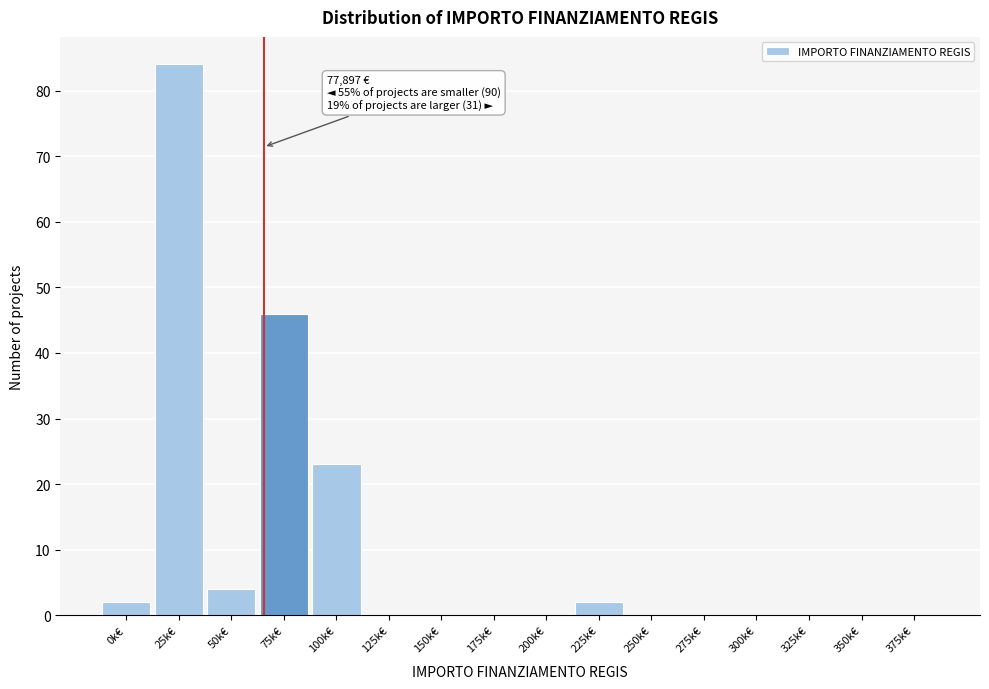

Reading left to right, transcribe all the data shown in this chart.

0k€=2	25k€=84	50k€=4	75k€=46	100k€=23	125k€=0	150k€=0	175k€=0	200k€=0	225k€=2	250k€=0	275k€=0	300k€=0	325k€=0	350k€=0	375k€=0